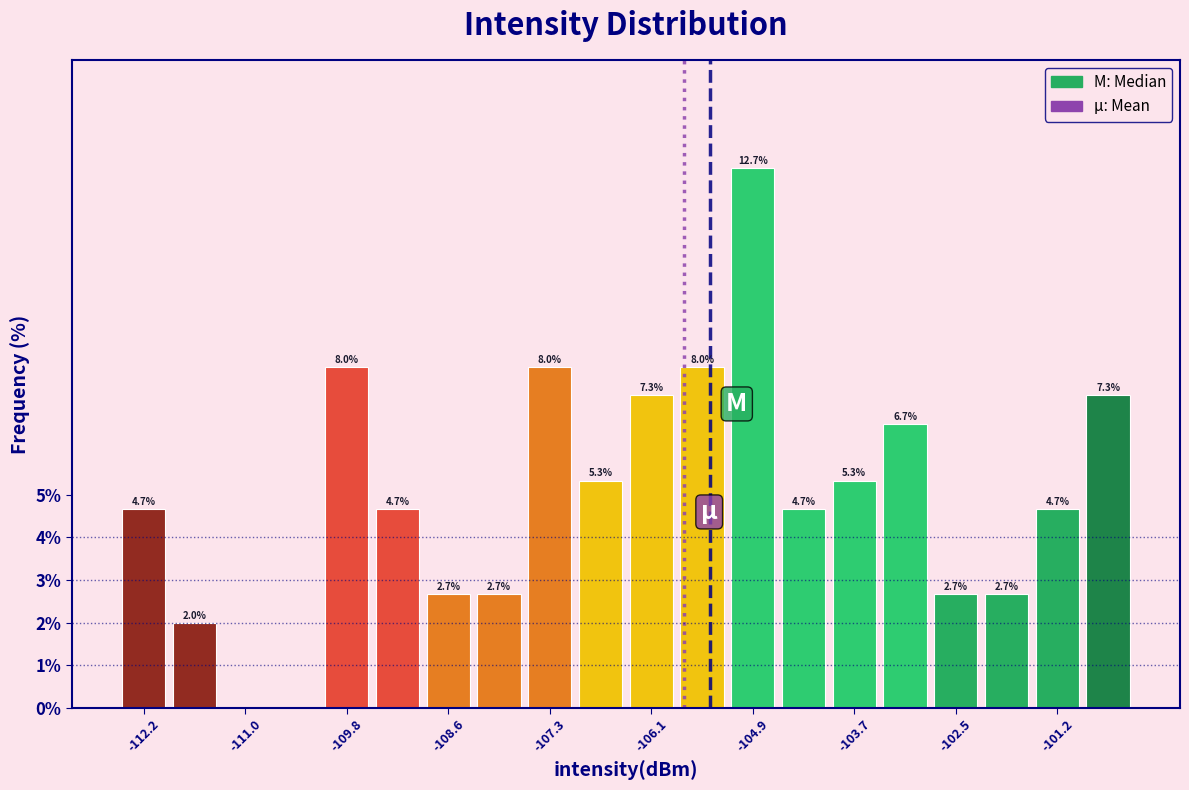

Read against the x-axis, roughly where is the centre of the tallest bar?

-104.8